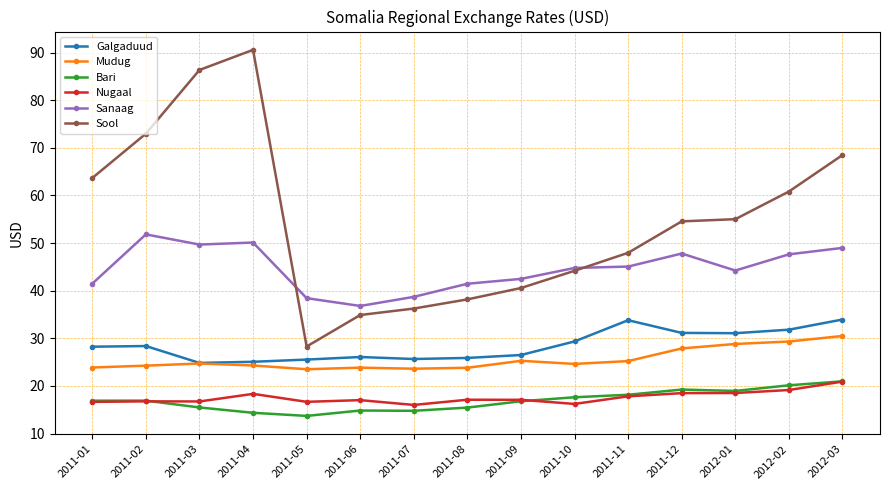

What is the difference between the highest and lowest values at 2011-01?

47.0